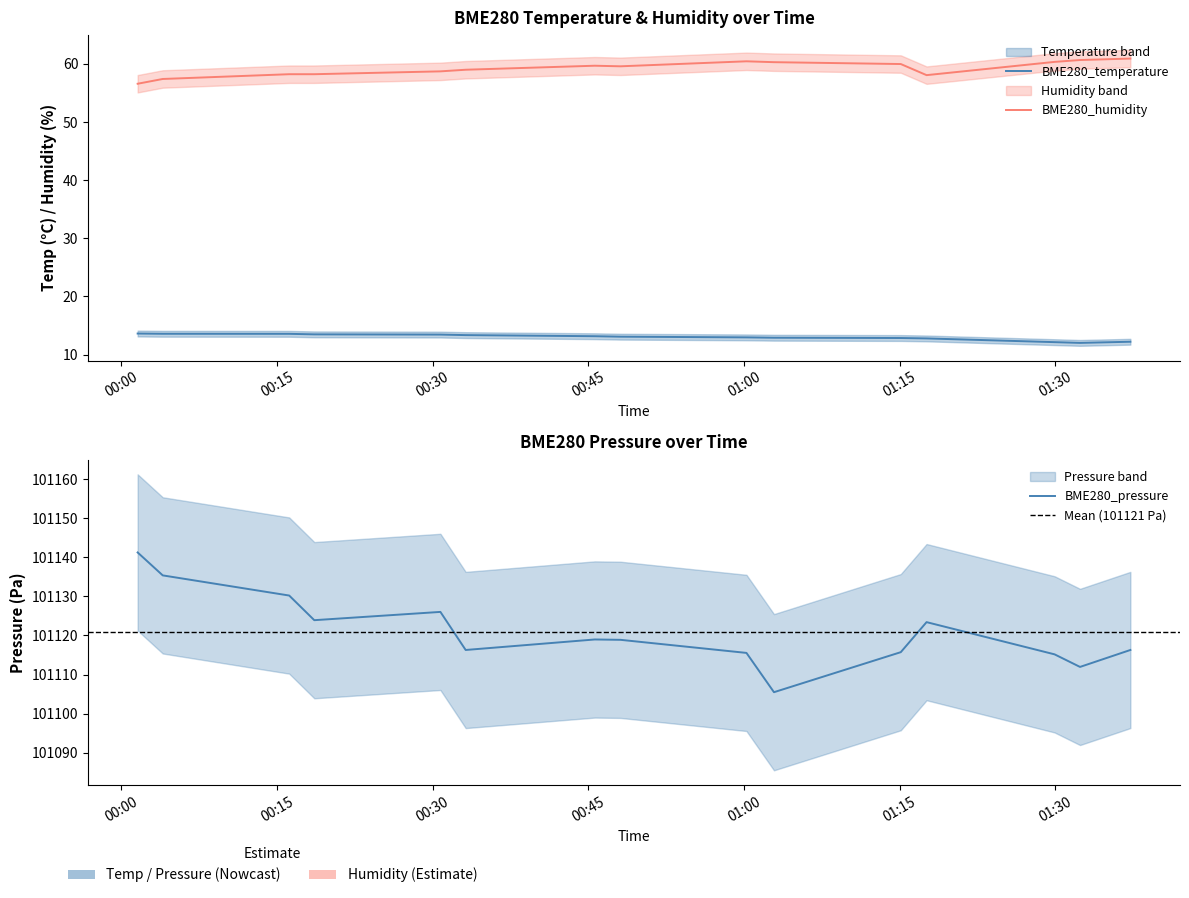

What is the difference between the highest and lowest values at 5?

101102.9